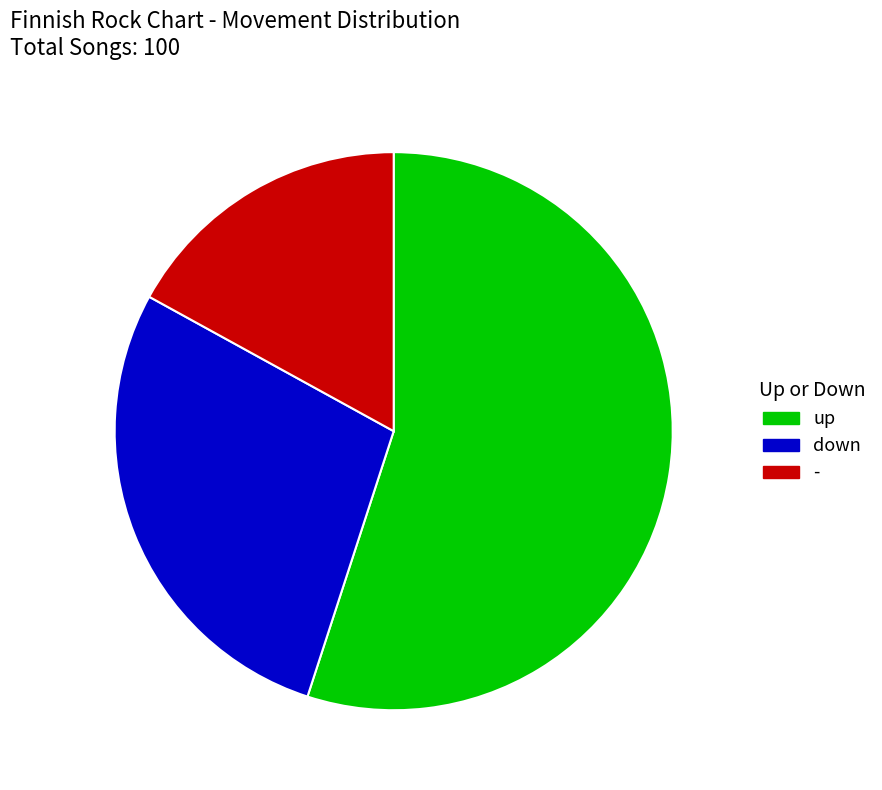

Which slice is the smallest?

-